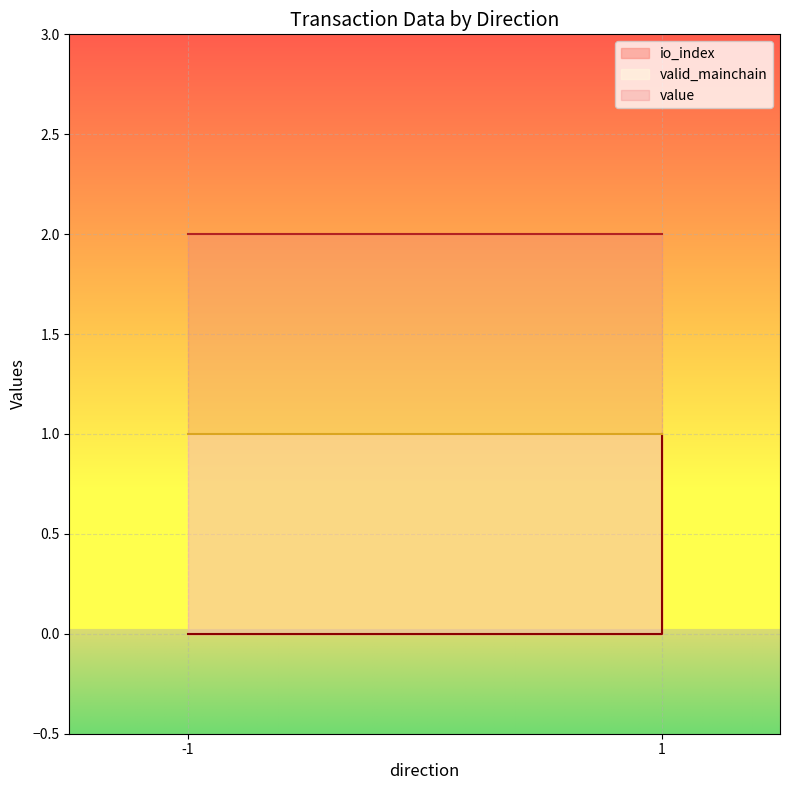

Which series has the widest spread of values?

io_index